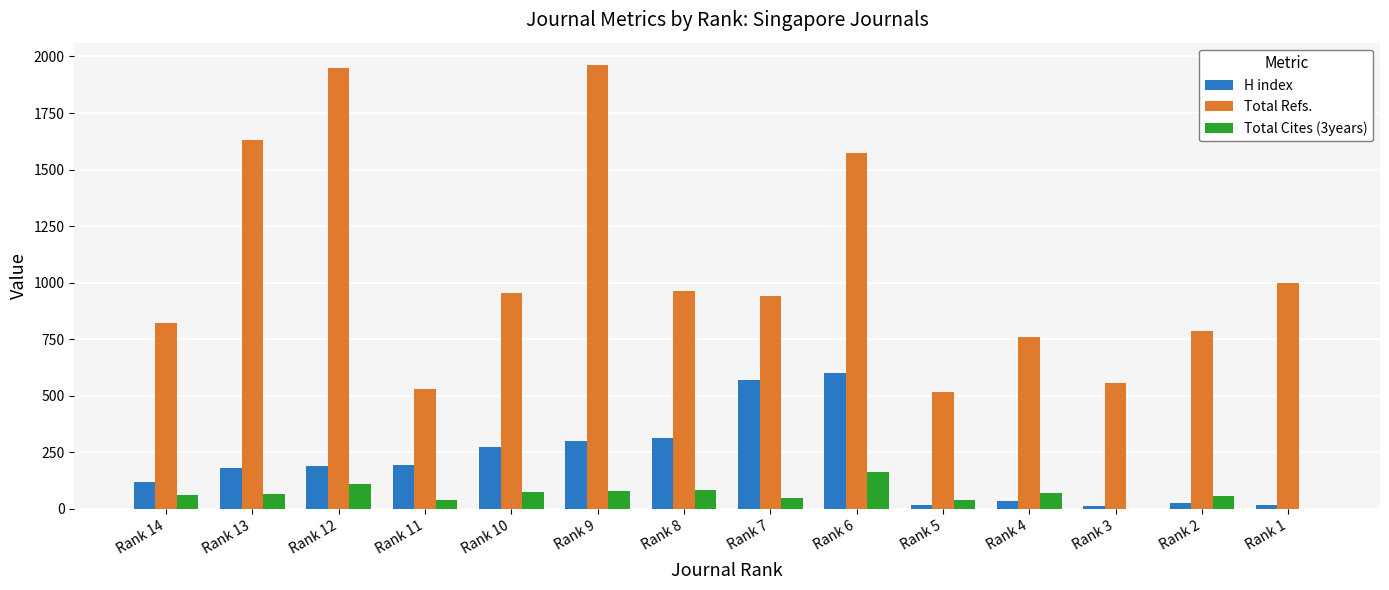

True or false: Total Refs. has a value of 556 at Rank 3.

True